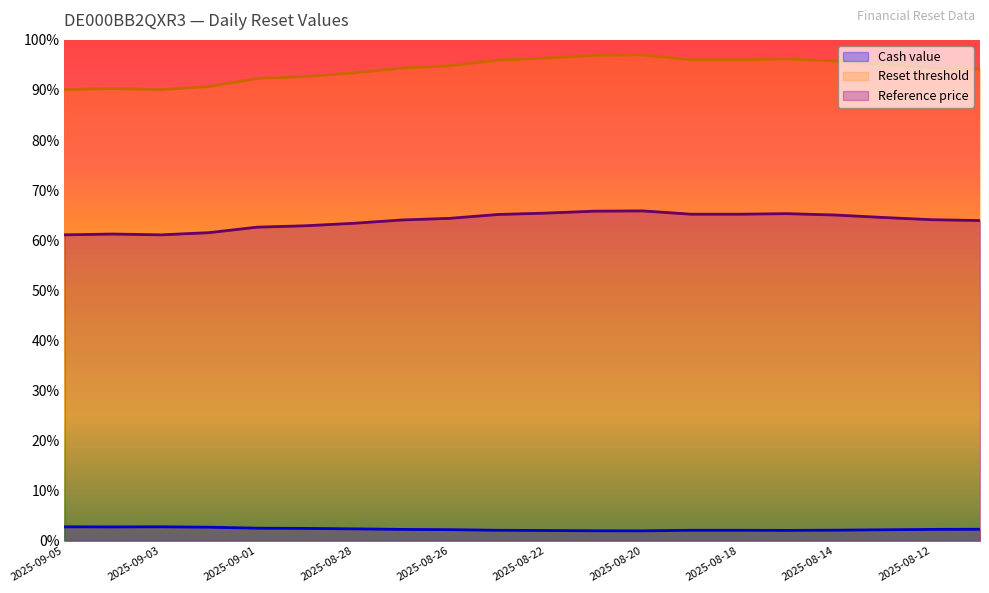

List the labels in order of Reference price value, largest first.

2025-08-20, 2025-08-21, 2025-08-22, 2025-08-15, 2025-08-19, 2025-08-18, 2025-08-25, 2025-08-14, 2025-08-13, 2025-08-26, 2025-08-12, 2025-08-27, 2025-08-11, 2025-08-28, 2025-08-29, 2025-09-01, 2025-09-02, 2025-09-04, 2025-09-05, 2025-09-03